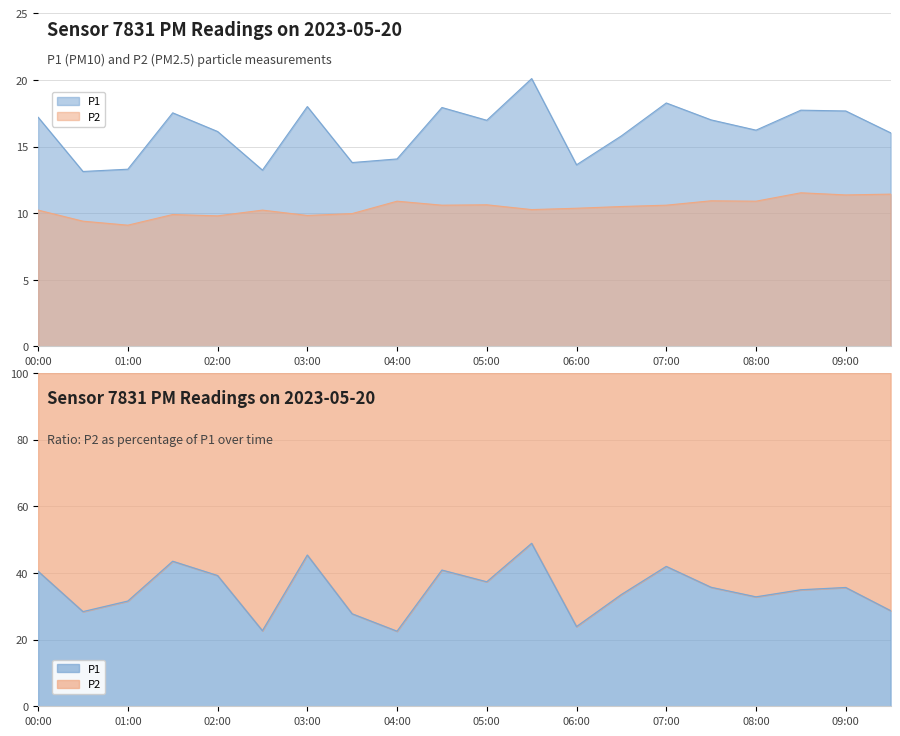

Rank the series by their average value, from lowest to highest.

P2, P1